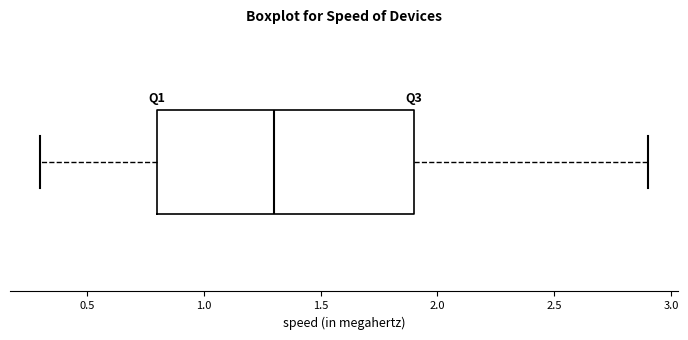

Transcribe this box plot: give where the median line is, the range the box spans, and where the two whiskers end, as read against the x-axis. The values are not printed on the chart, so give them approximately, as read against the axis.

median 1.3, box 0.8 to 1.9, whiskers 0.3 to 2.9